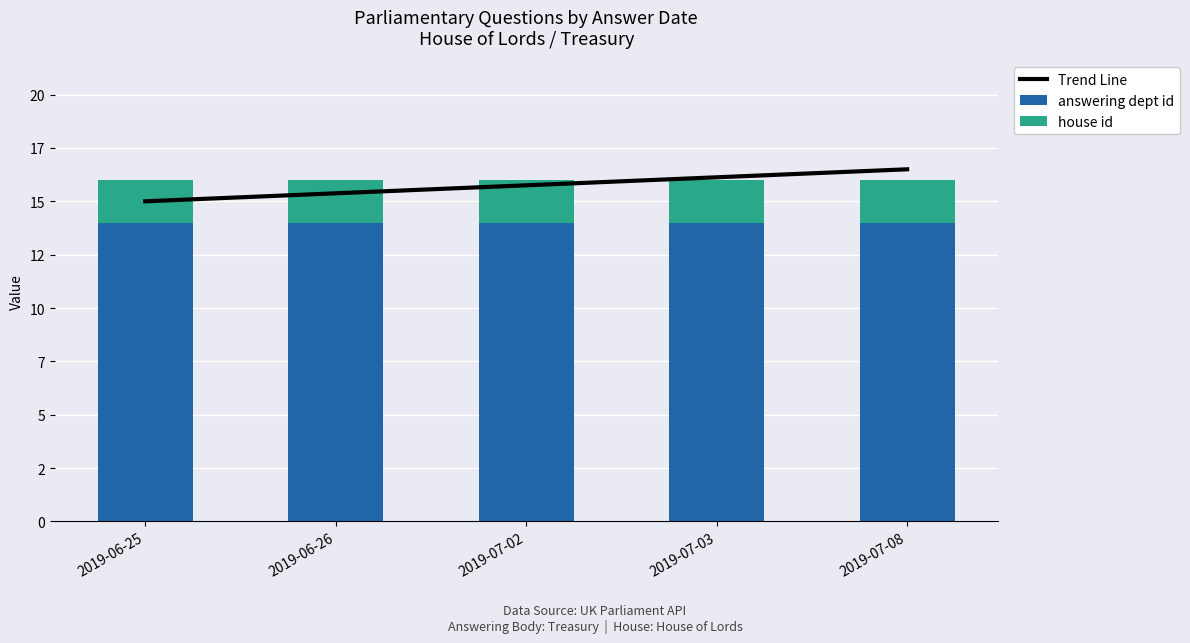

What is the lowest value of the Trend Line series?

15.0